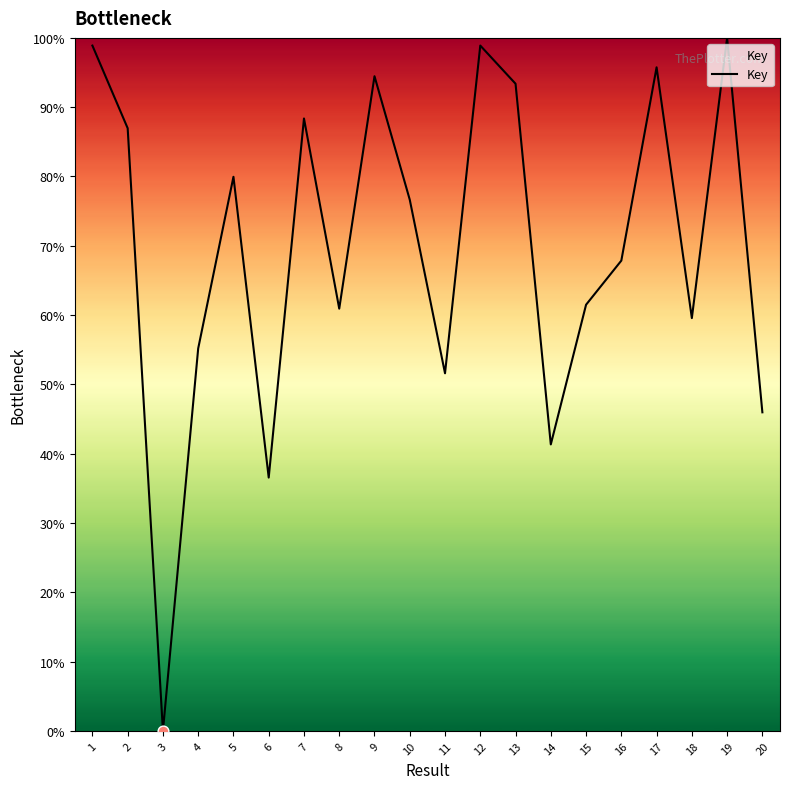

Approximately how many times larger is the value at 19 compared to 11?

1.9